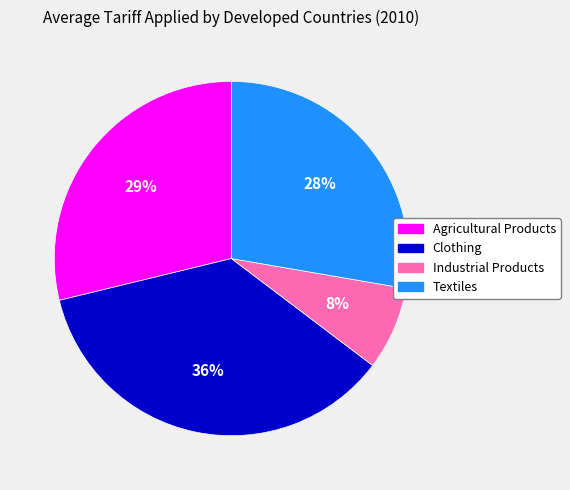

To the nearest percent, what is the average slice percentage?

25%